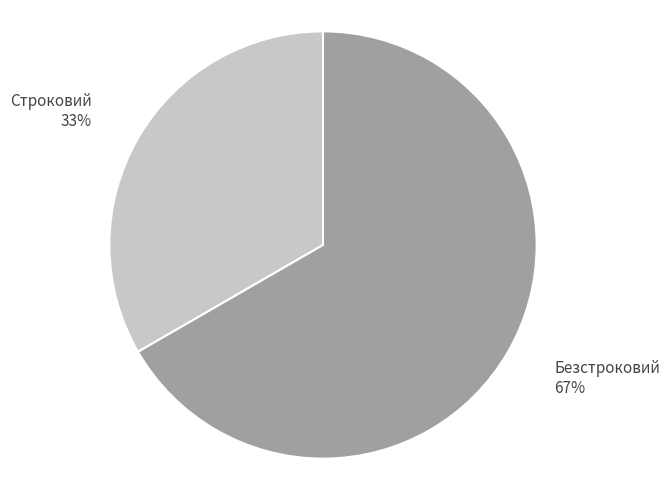

What is the smallest slice in the pie chart?

Строковий